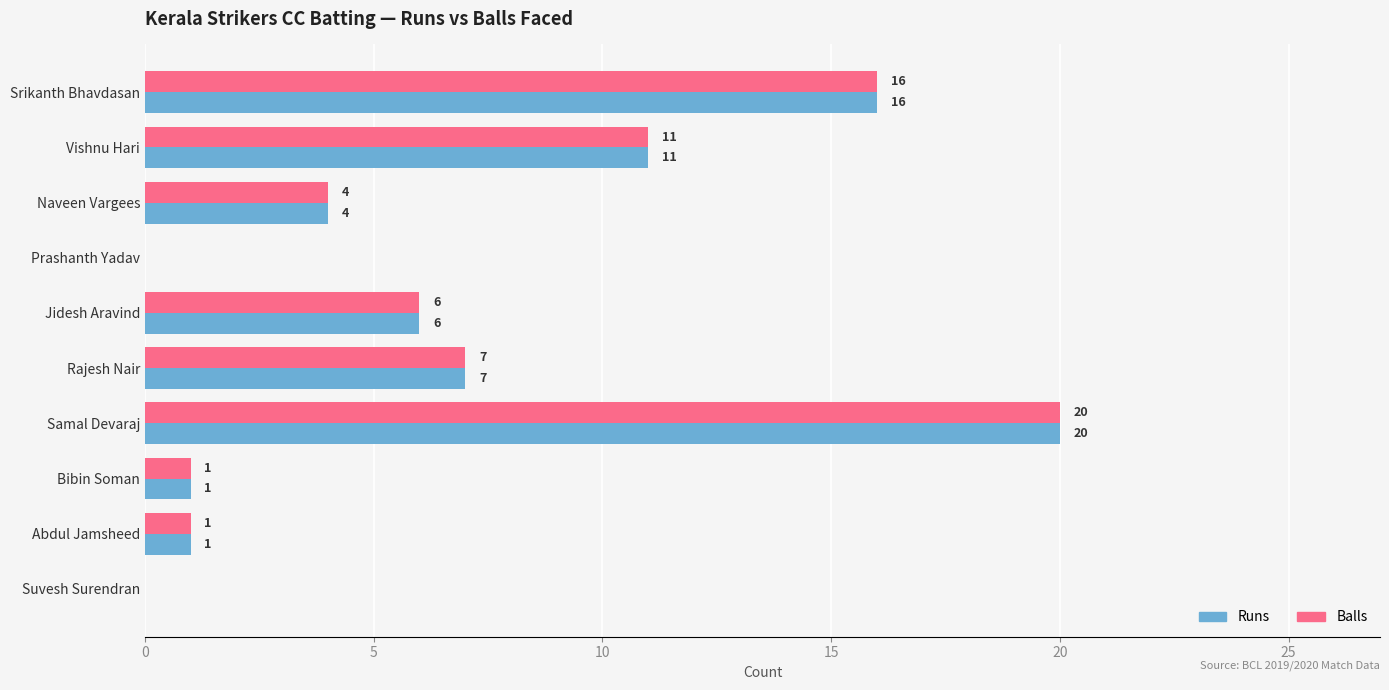

At which category is the sum across all series the highest?

Samal Devaraj